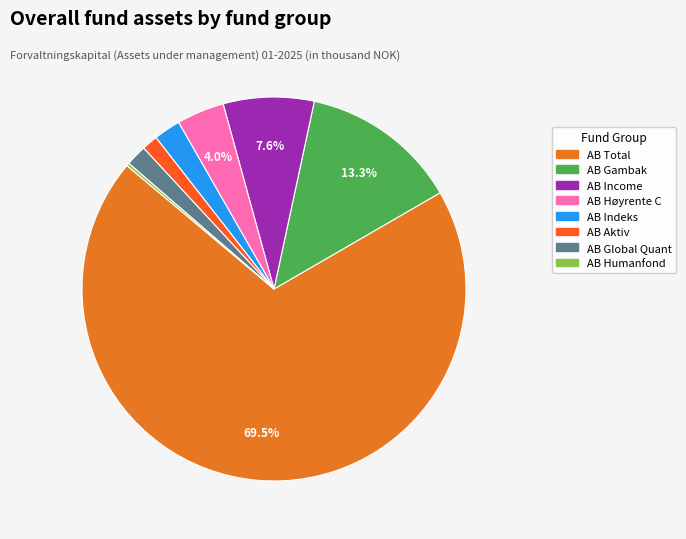

Rank the categories by value from lowest to highest.

Alfred Berg Humanfond, Alfred Berg Aktiv, Alfred Berg Global Quant, Alfred Berg Indeks, Alfred Berg Høyrente C, Alfred Berg Income, Alfred Berg Gambak, Alfred Berg Kapitalforvaltning Total